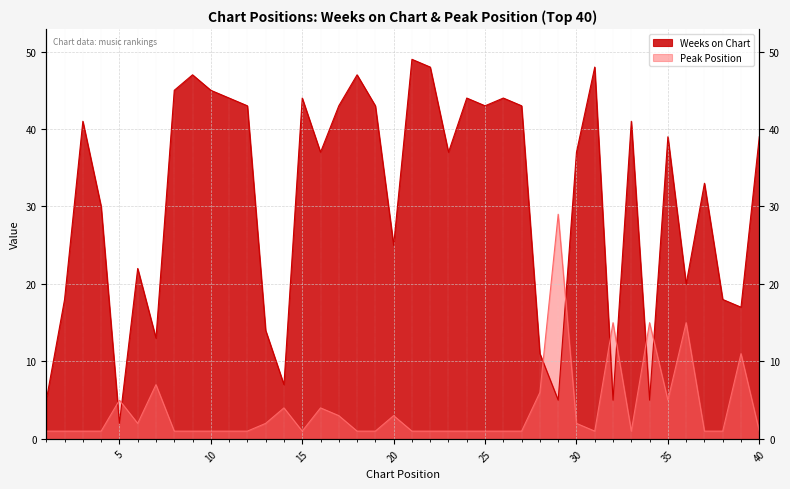

Is the value of Peak Position at 17 greater than the value of Weeks on Chart at 9?

No